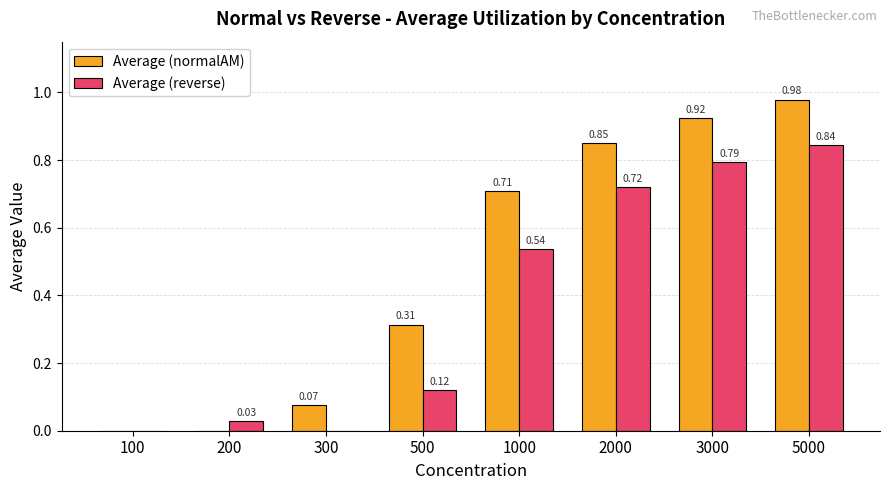

Which label corresponds to the largest value in the chart?

5000